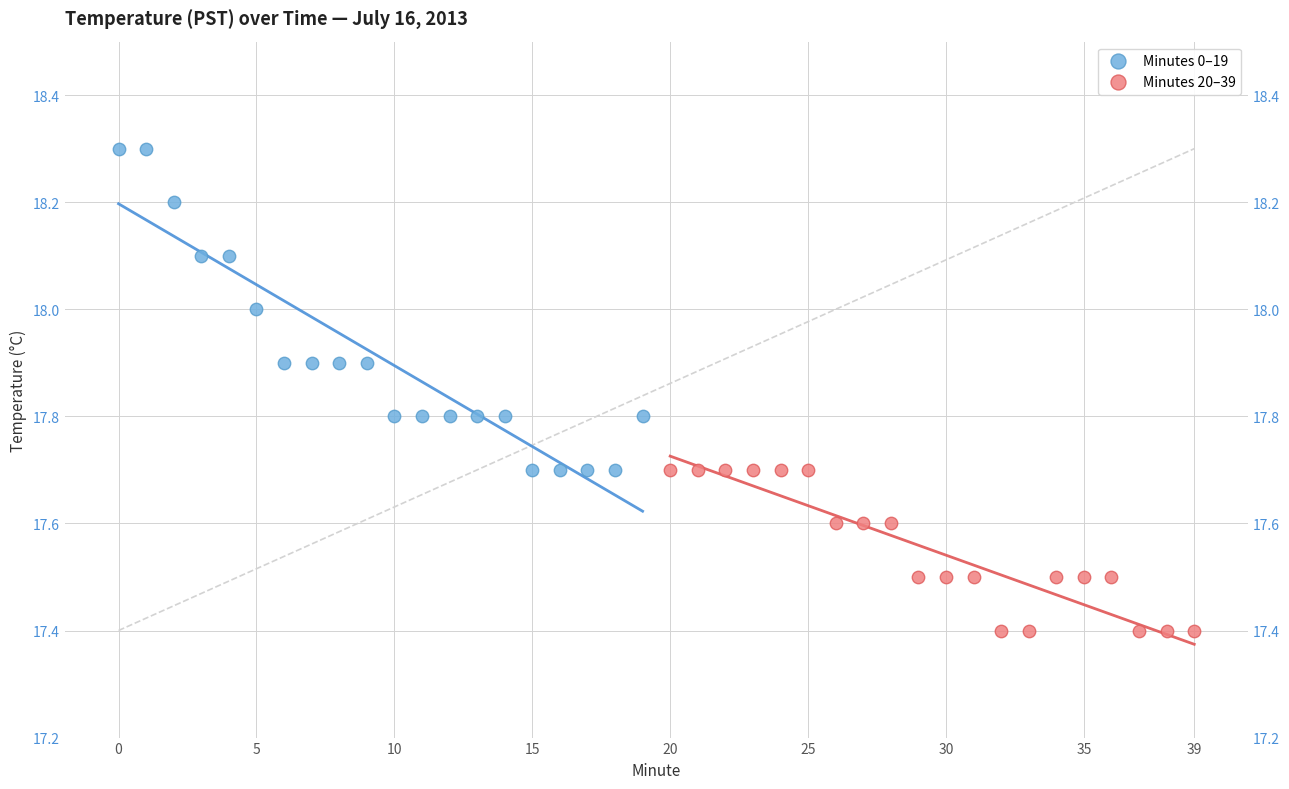

Which series contains the lowest Y value?

Minutes 20–39